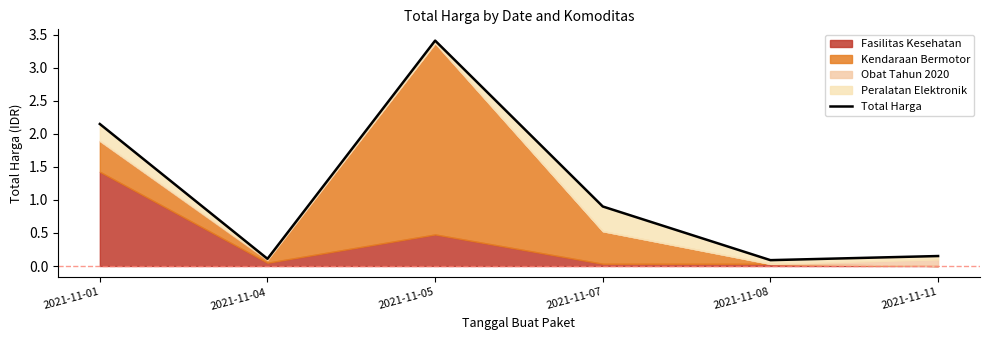

True or false: the data has more than 0 interior local peaks.

True